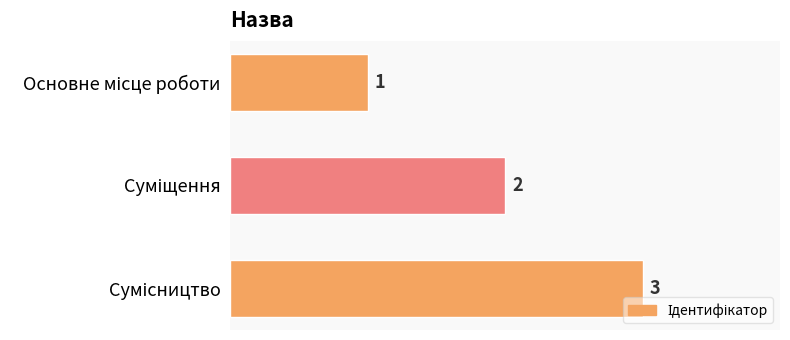

What is the sum of all values?

6